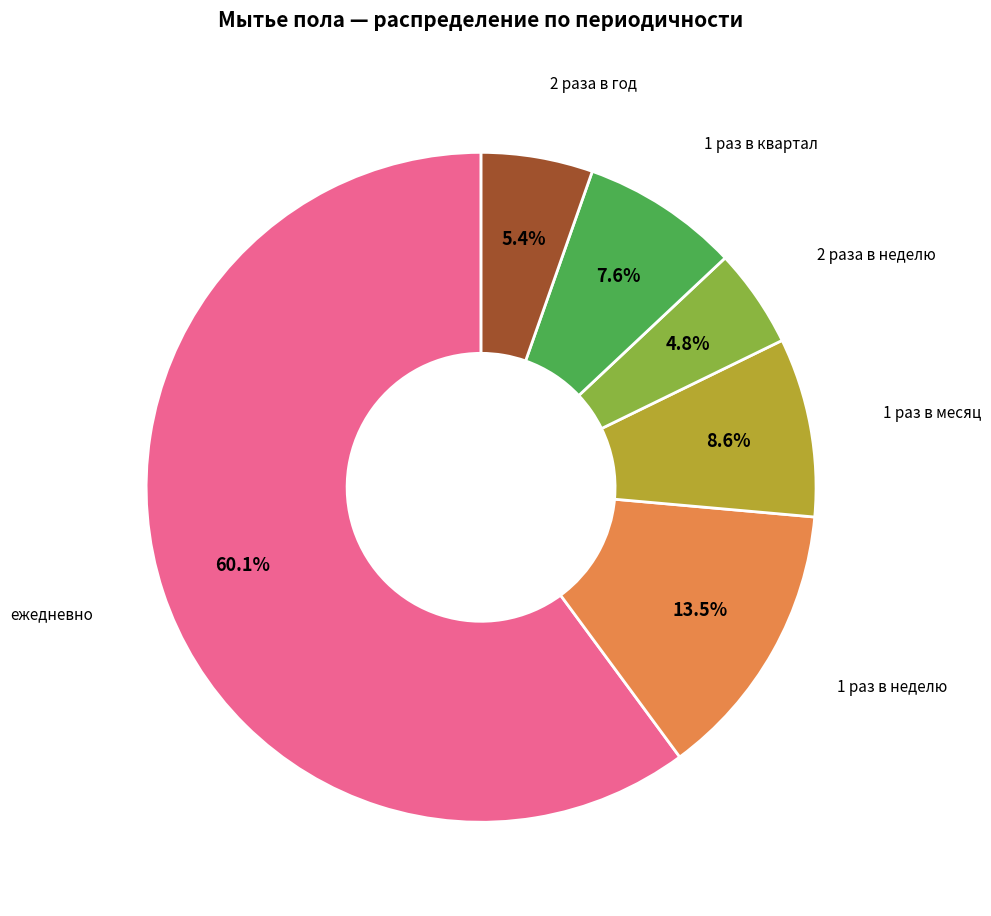

Does any single category account for the majority?

Yes